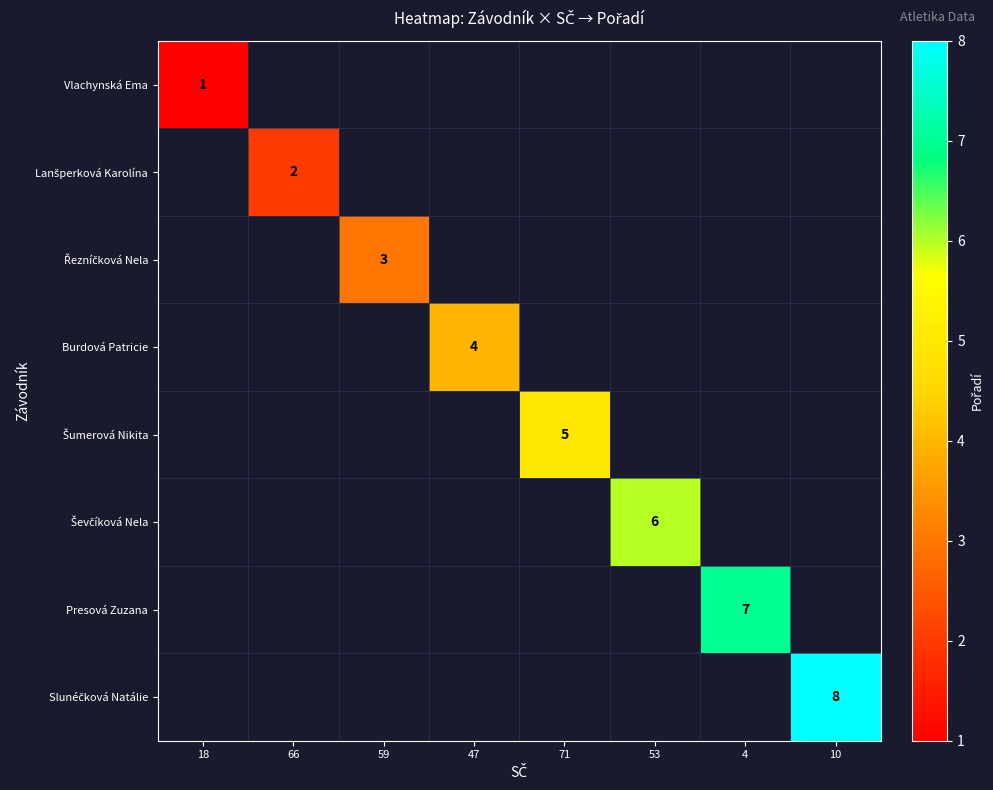

The Presová Zuzana series shows 7 at 4. True or false?

True